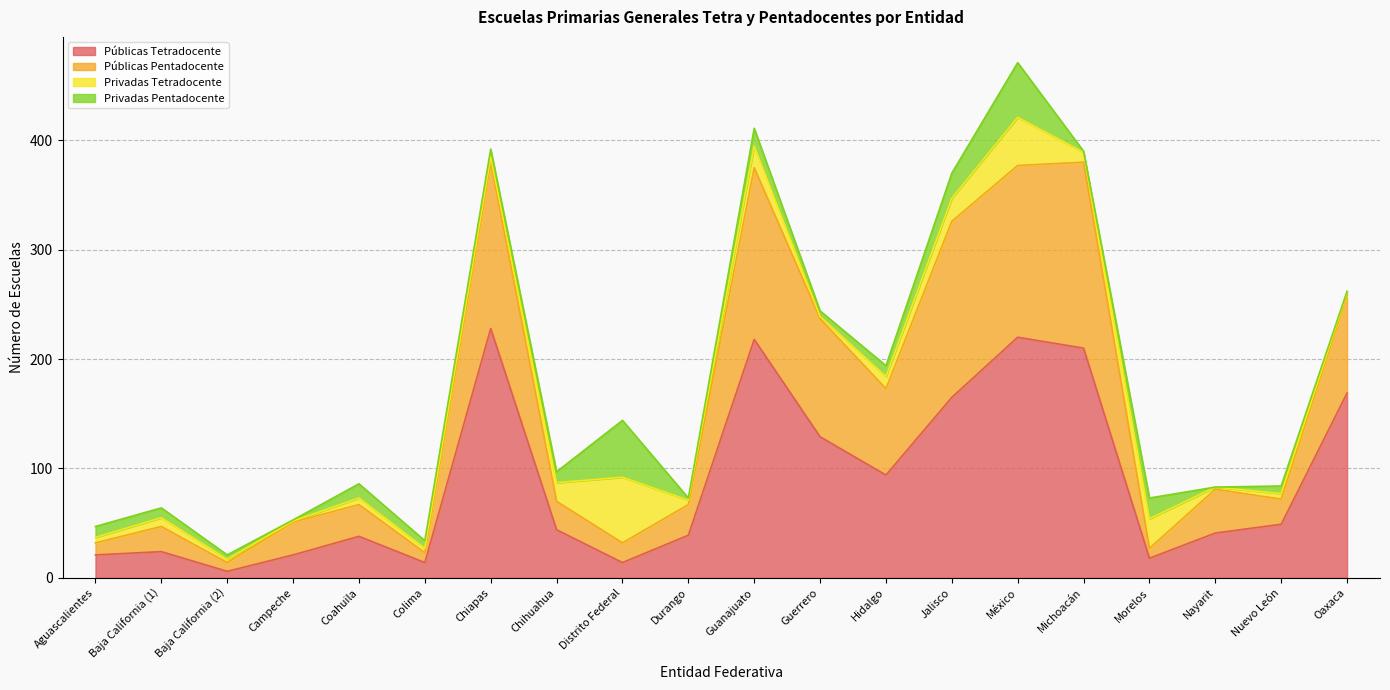

At which category is the sum across all series the highest?

México